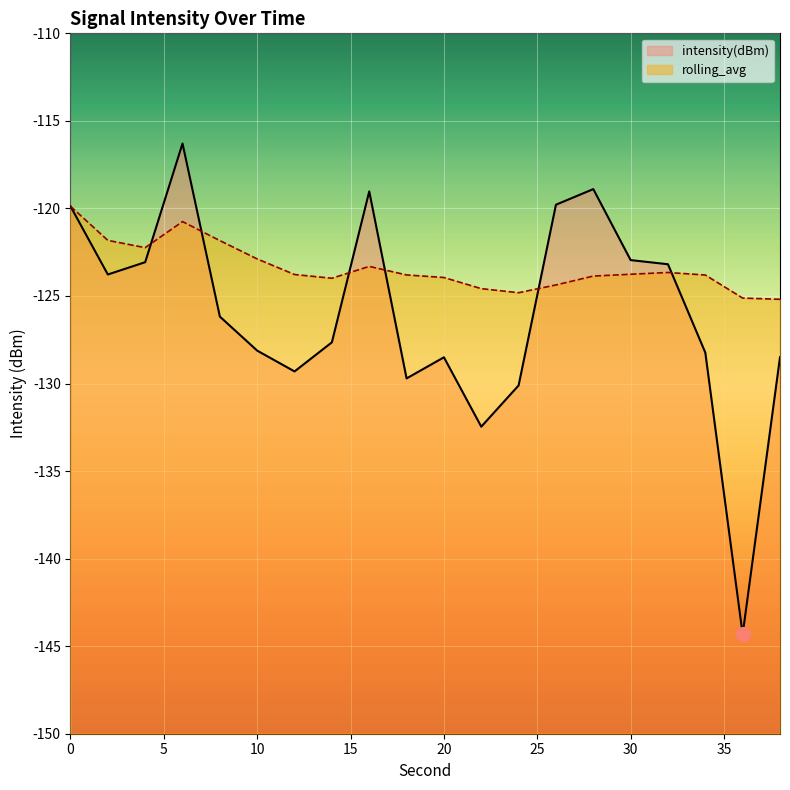

What value does the rolling_avg series have at 12?

-123.8